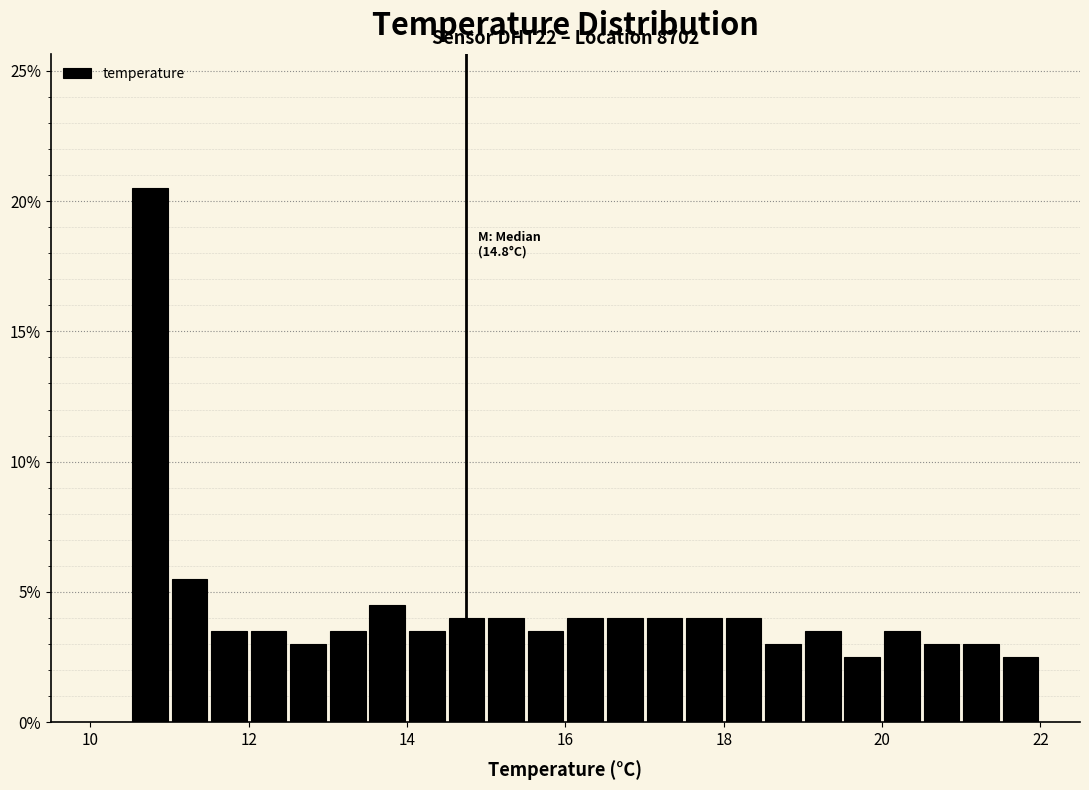

Read against the x-axis, roughly where is the centre of the tallest bar?

10.8